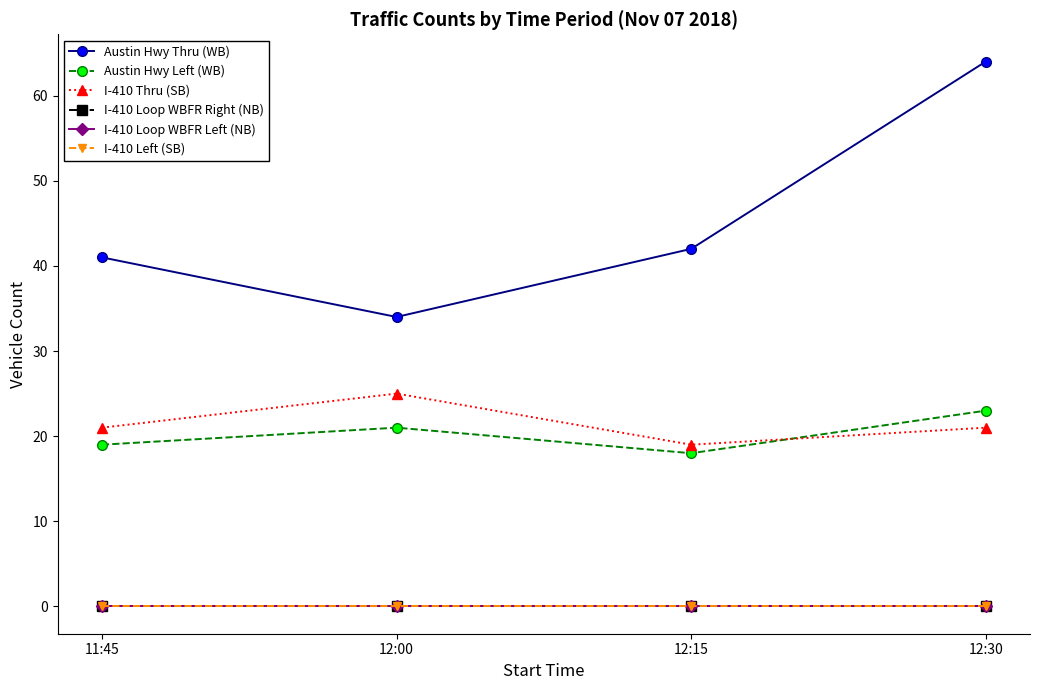

What is the difference between the highest and lowest values at 12:15?

42